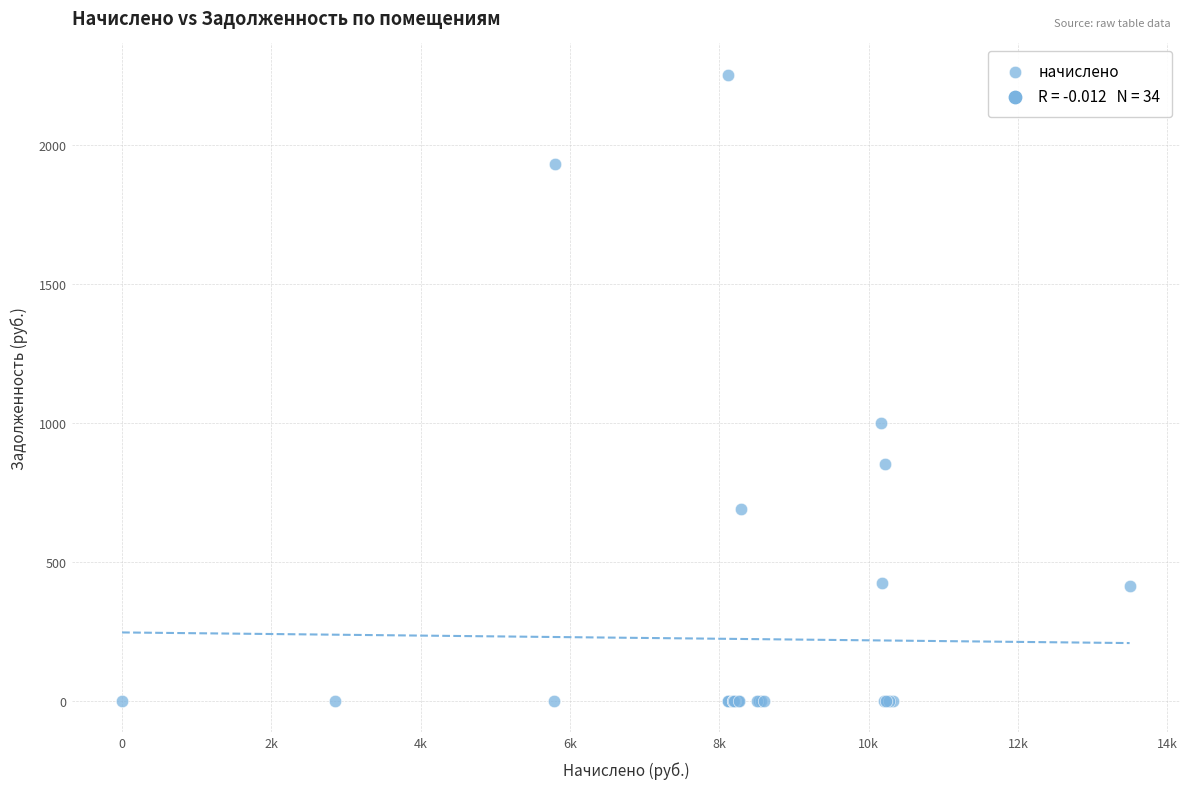

What Y value in the scatter plot is closest to 1127?

1000.0